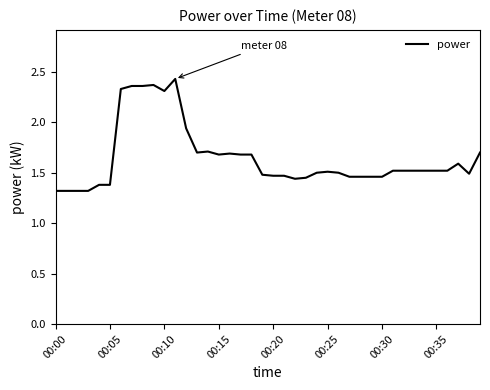

How many points are higher than both their immediate neighbors (excluding endpoints)?

6